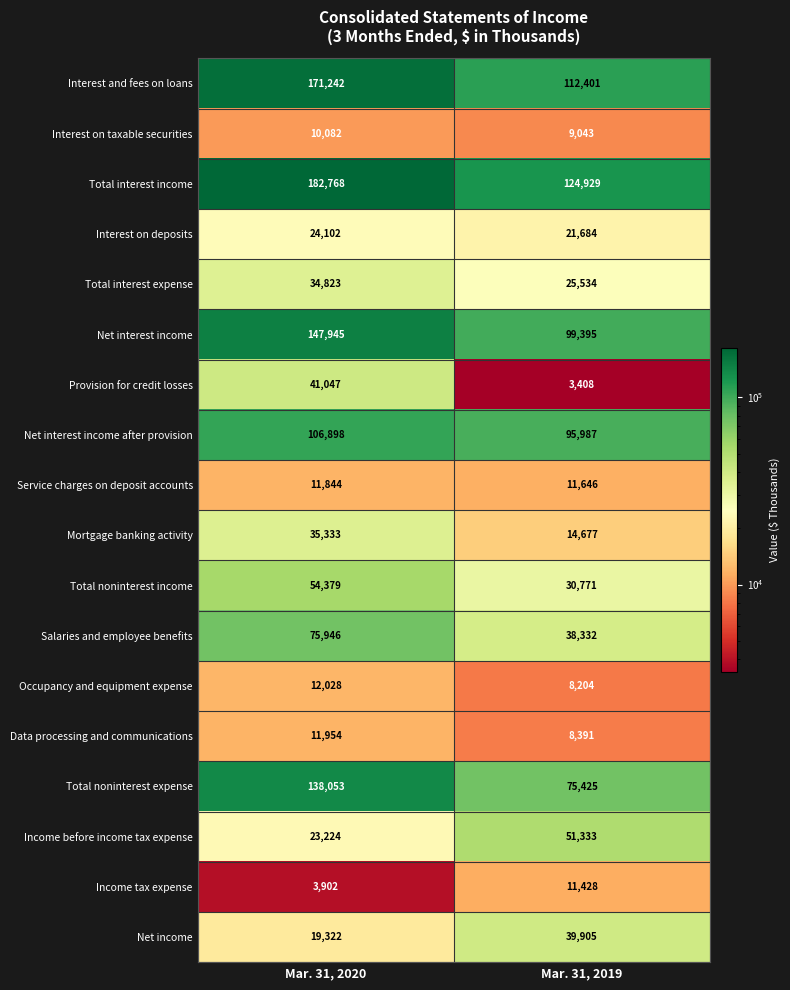

What is the maximum value shown in the chart?

182768